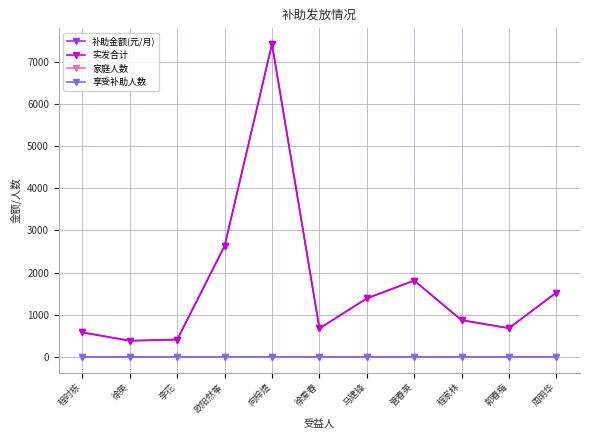

Which series has the largest total across all categories?

补助金额(元/月)